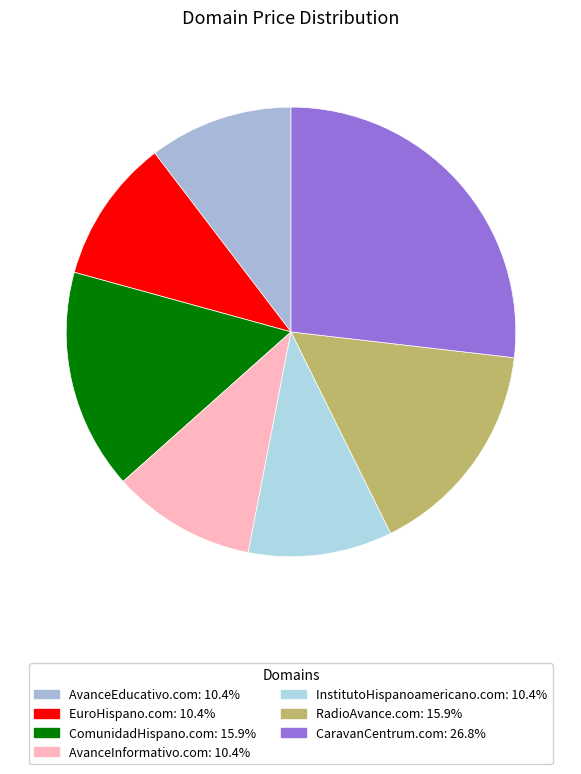

Is there any slice that represents more than half of the pie?

No